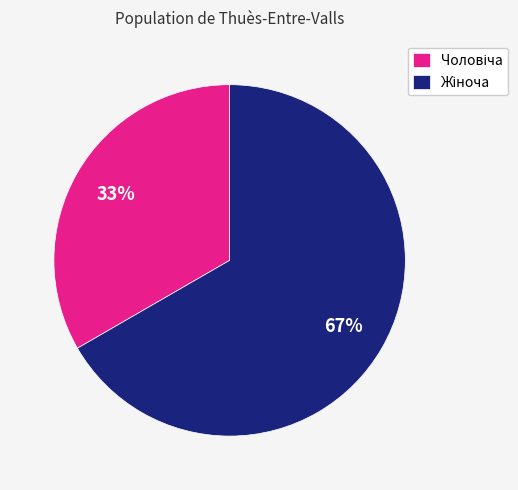

How many slices are in this pie chart?

2